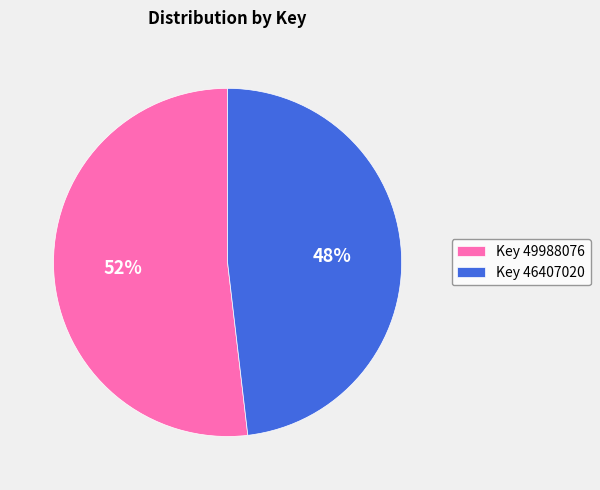

What is the largest slice in the pie chart?

Key 49988076